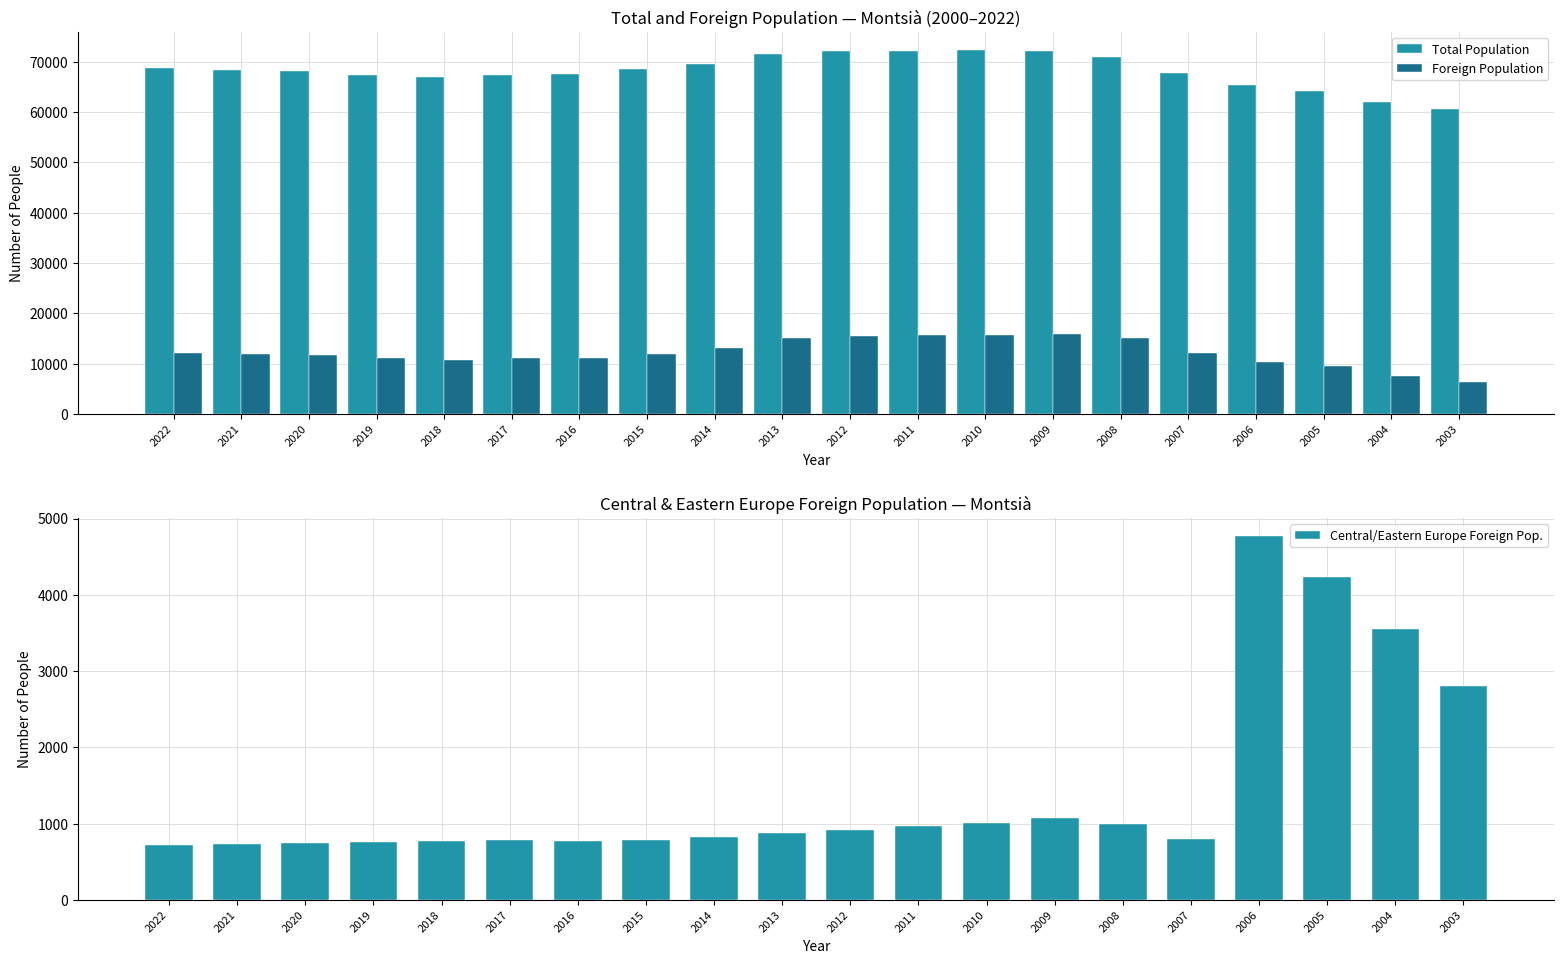

What are all the series names shown in the legend?

Total Population, Foreign Population, Central/Eastern Europe Foreign Pop.